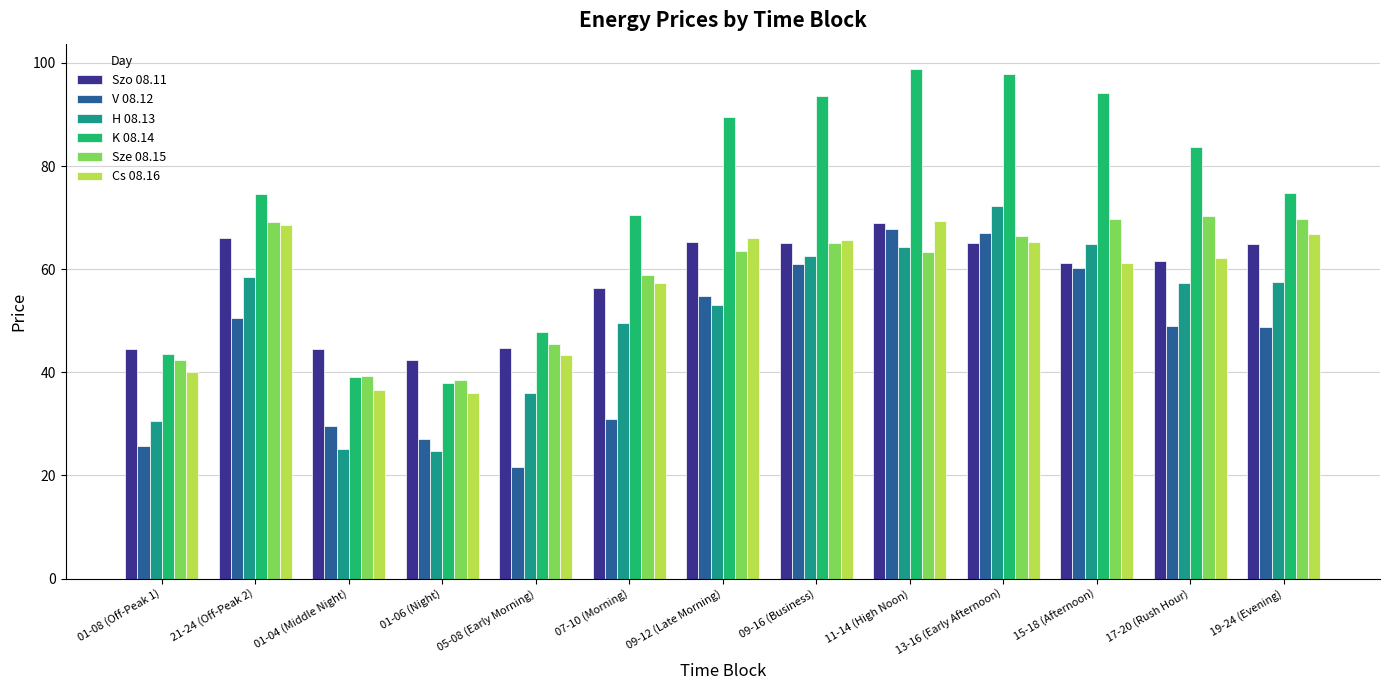

The value of Cs 08.16 at 01-04 (Middle Night) is 36.7. True or false?

True